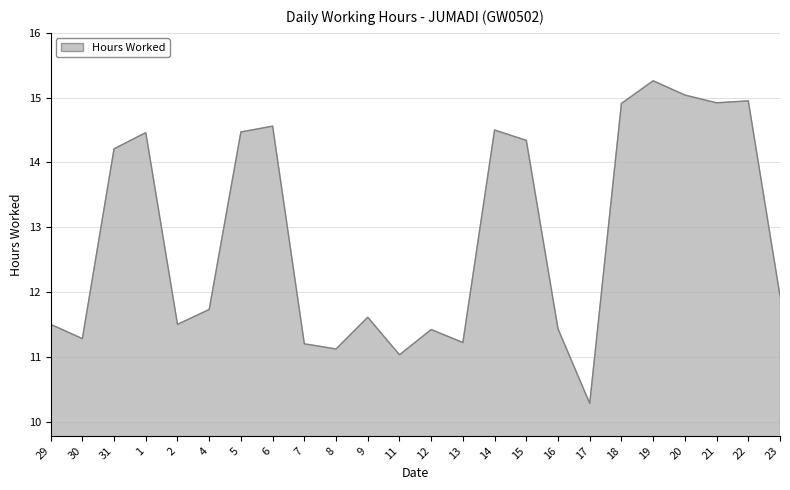

The chart shows a value of 6.3 at 23. True or false?

False